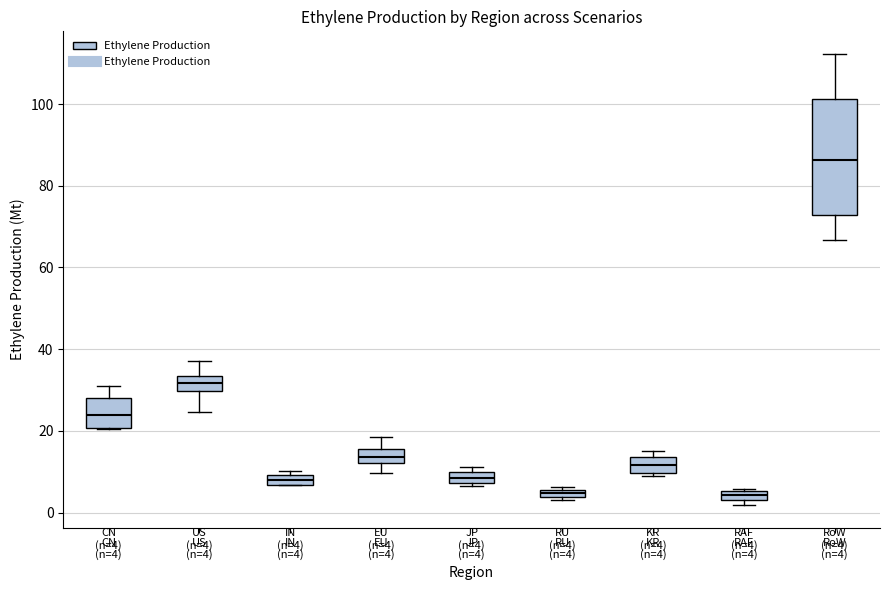

Comparing the boxes themselves (not the whiskers), which one is the tallest?

RoW (n=4)